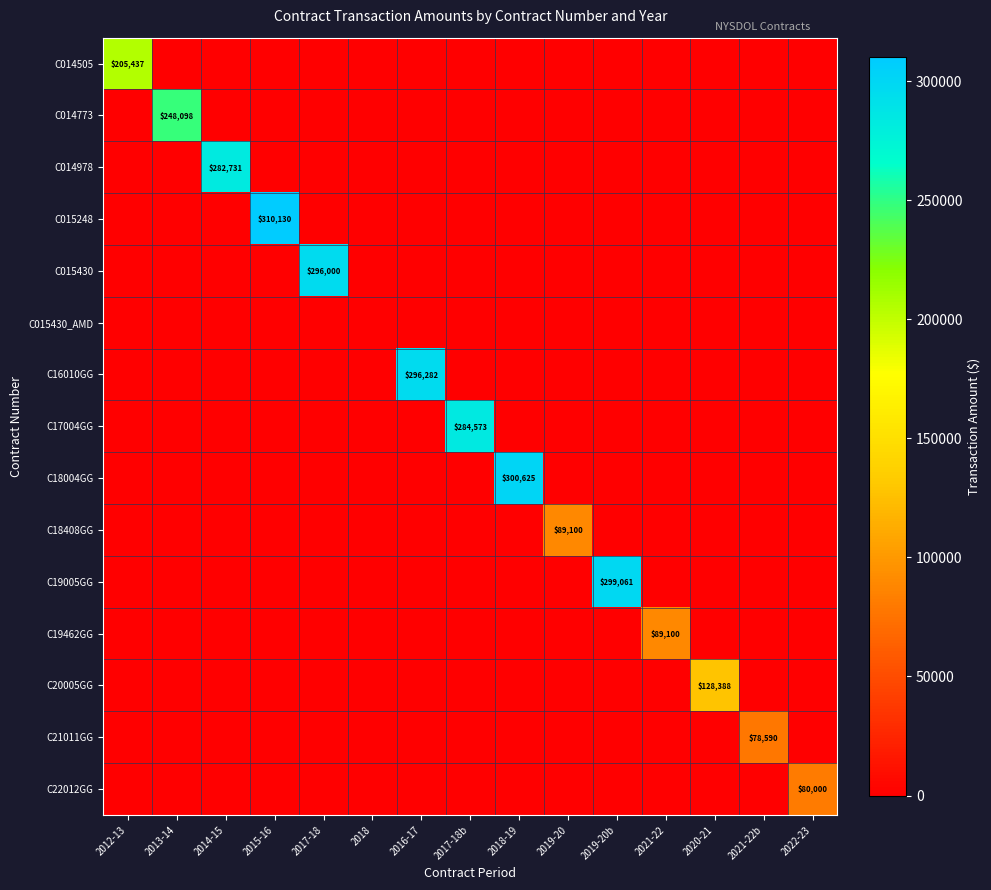

Which series has the largest range (max minus min)?

C015248